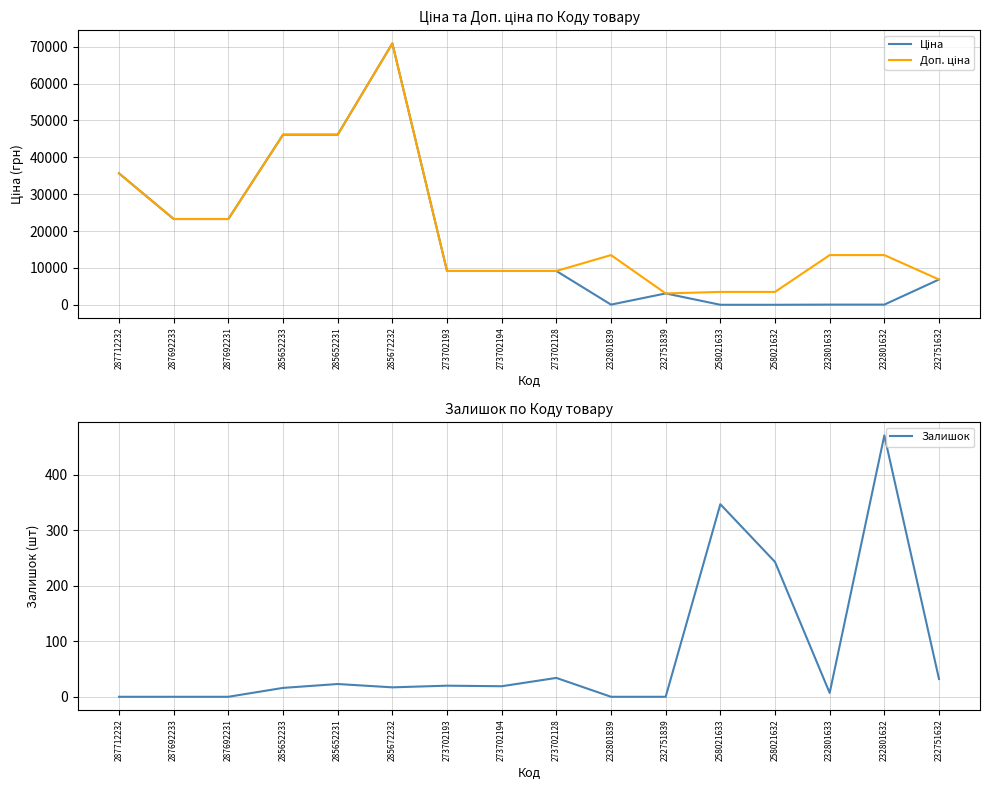

Which series has the largest range (max minus min)?

Ціна